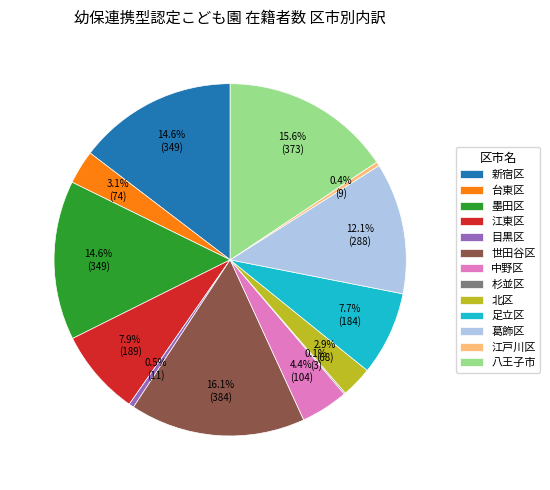

How much of the chart is everything except 北区?

97.1%